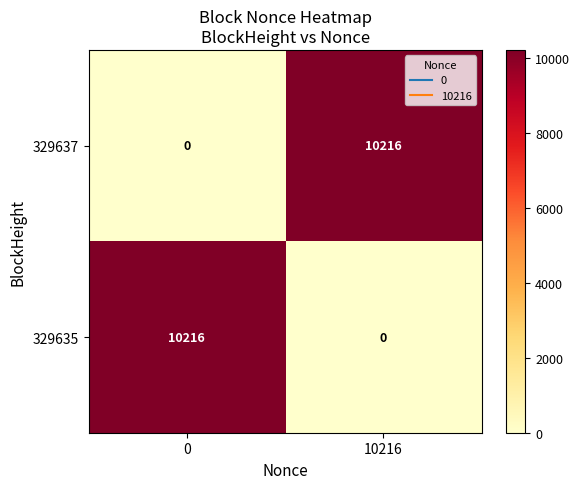

The 329635 series shows 4479 at 10216. True or false?

False